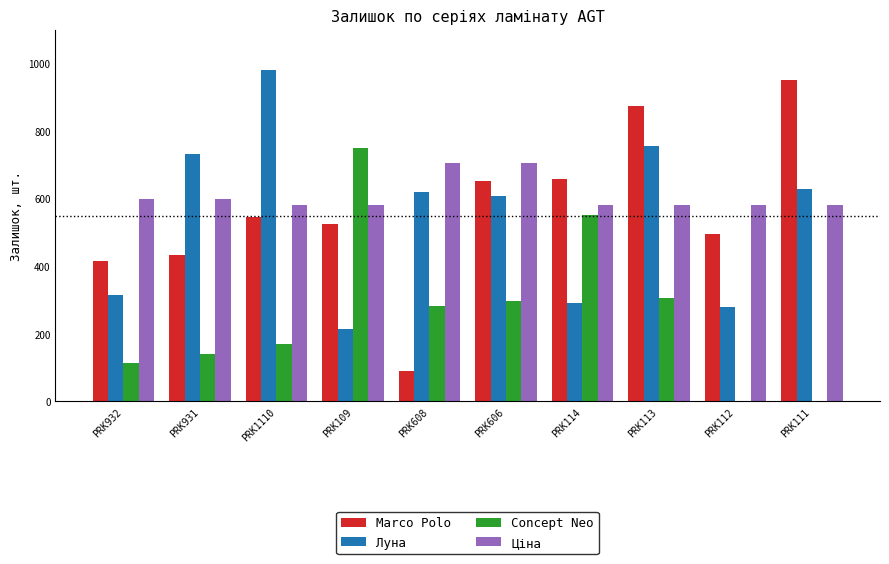

What is the sum of all Concept Neo values?

2610.0